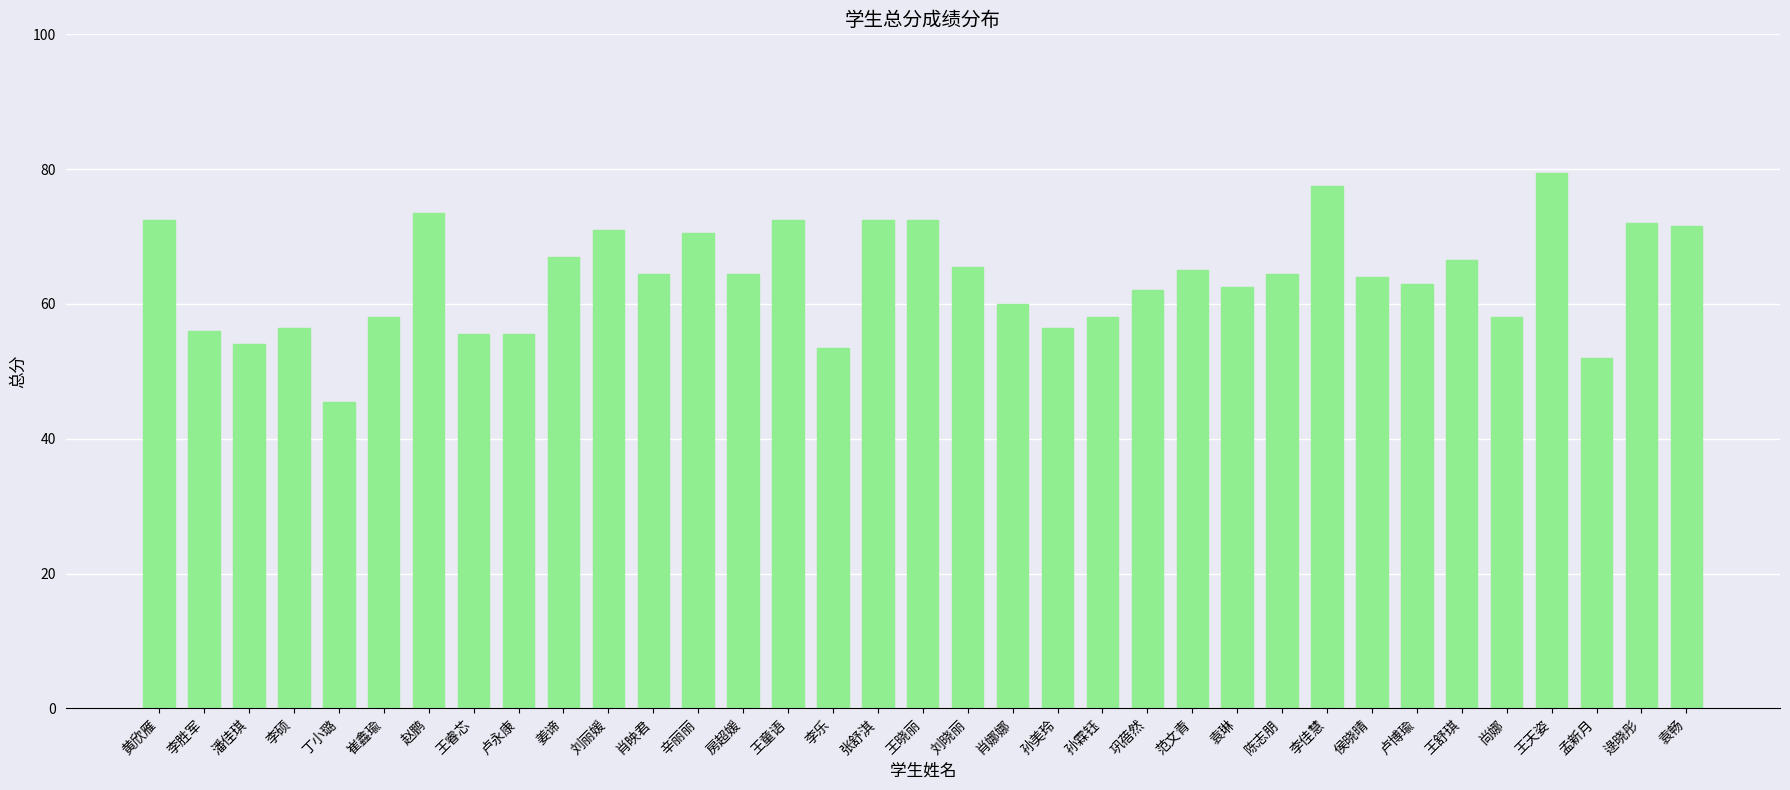

What is the change in value from 李硕 to 王睿芯?

-1.0